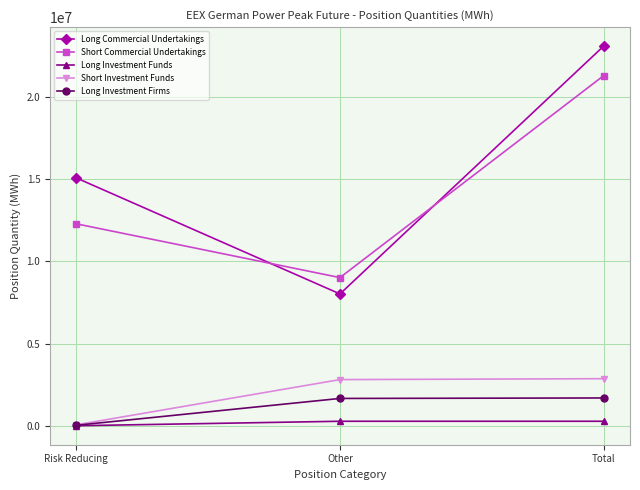

Rank the series by their maximum value, from highest to lowest.

Long Commercial Undertakings, Short Commercial Undertakings, Short Investment Funds, Long Investment Firms, Long Investment Funds